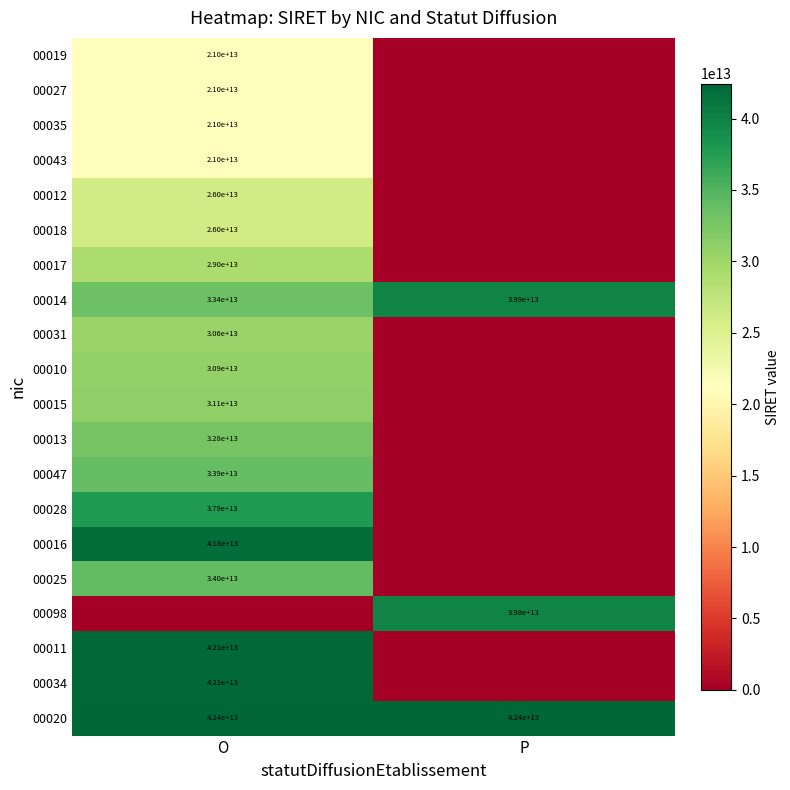

Is it true that 00016 equals 41800000000000 at O?

True